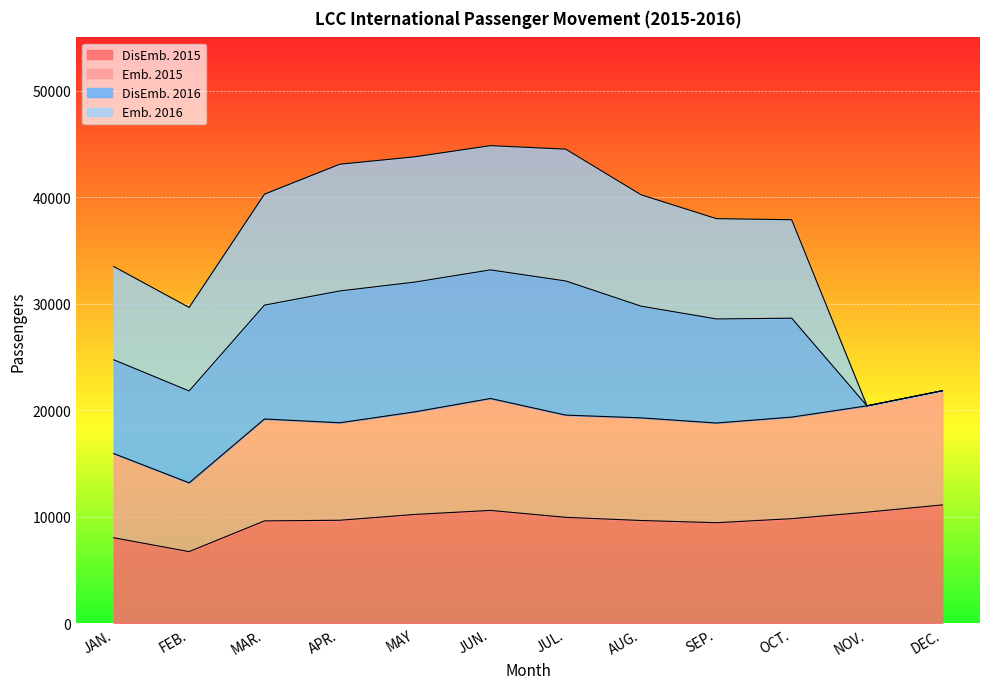

How many interior local valleys does the Emb. 2015 series have?

3